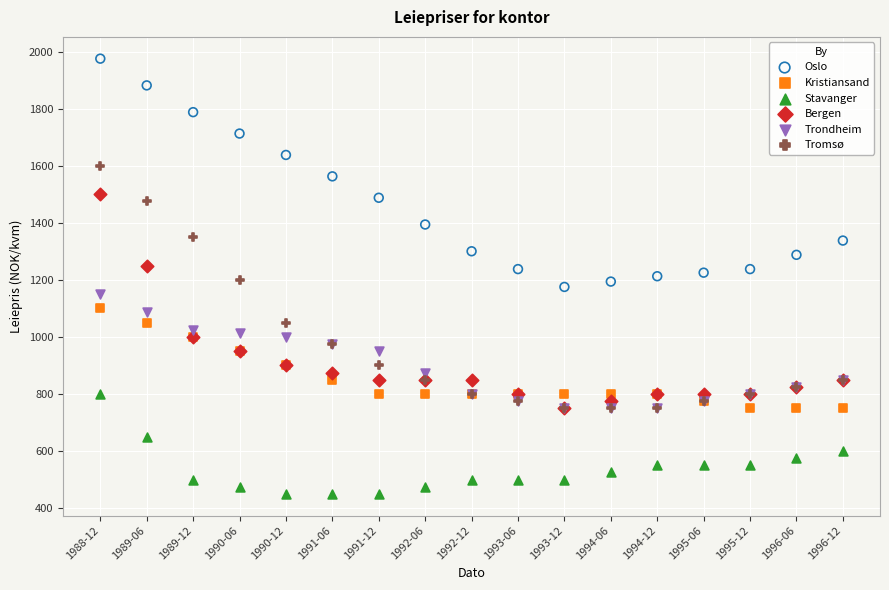

What are all the series names shown in the legend?

Oslo, Kristiansand, Stavanger, Bergen, Trondheim, Tromsø